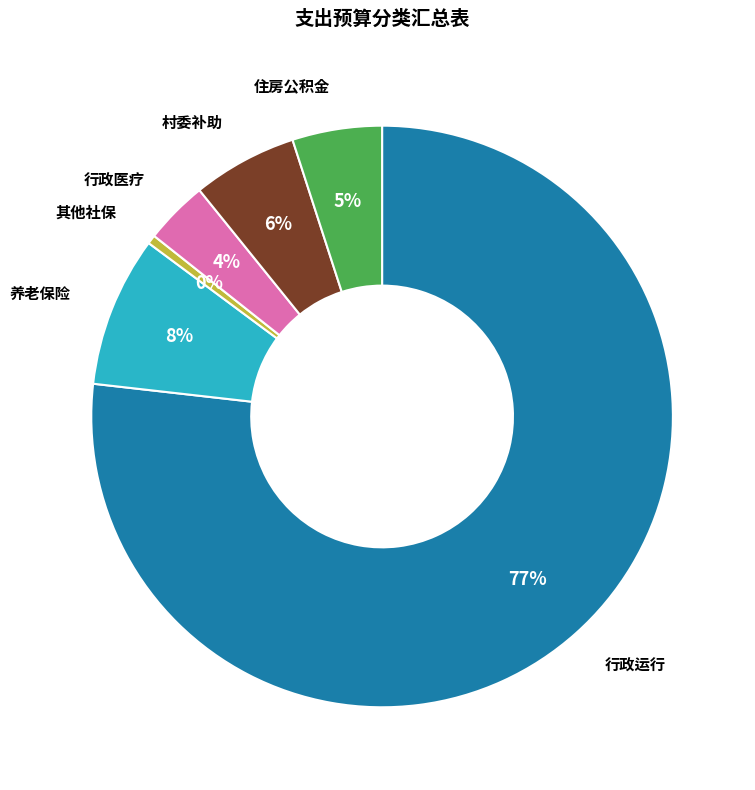

Is there any slice that represents more than half of the pie?

Yes